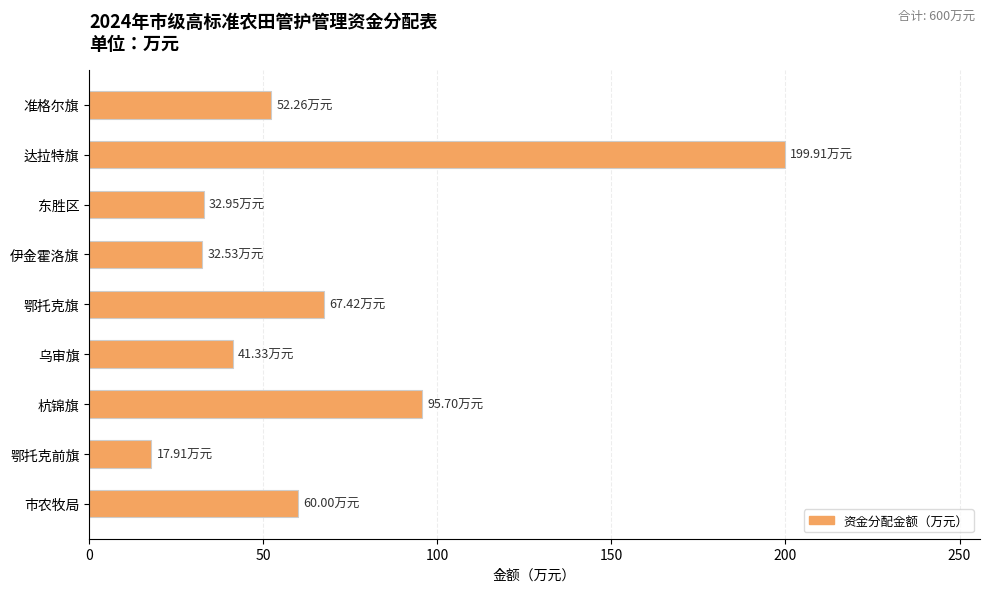

What is the difference between the second highest and second lowest values?

63.2